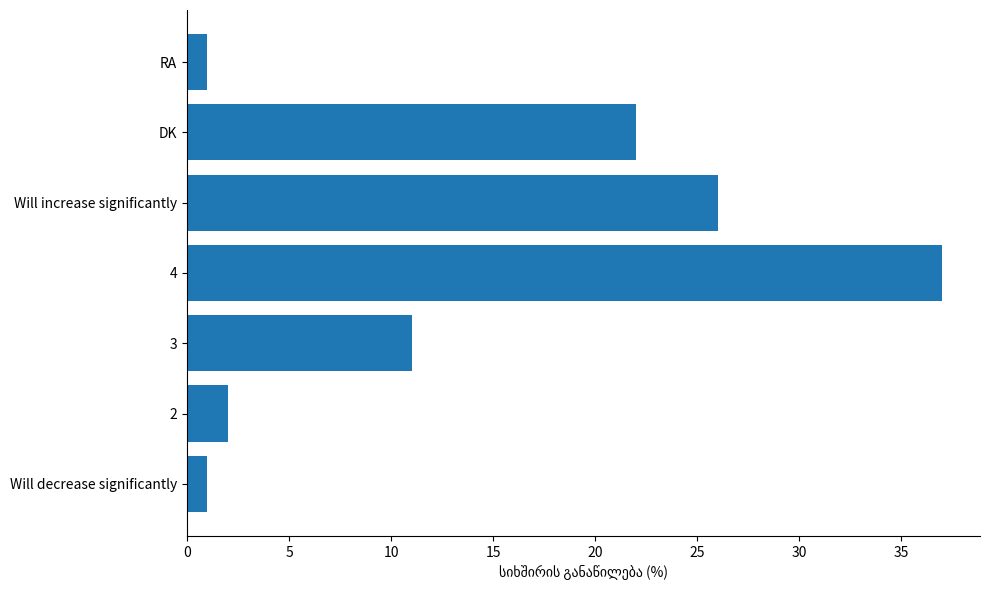

What is the sum of all values?

100